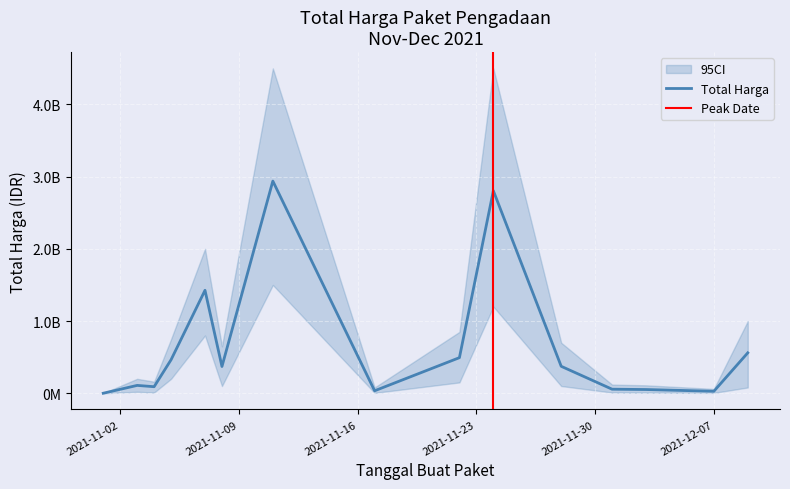

How many values exceed 370568300?

7